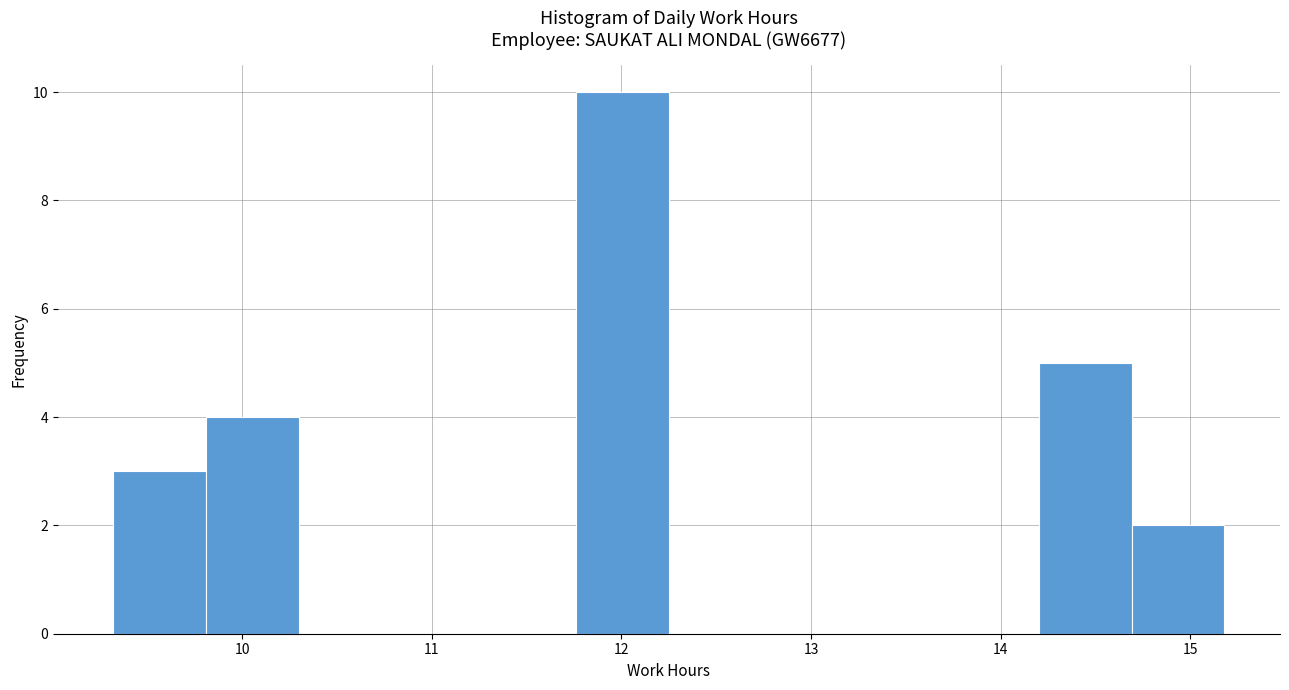

Reading left to right, transcribe this chart: for each bar, give the range it covers on the x-axis and its height. Neither the bar edges nor the heights are printed on the chart, so give them approximately, as read against the axes.

9.3 to 9.8: 3
9.8 to 10.3: 4
10.3 to 10.8: 0
10.8 to 11.3: 0
11.3 to 11.8: 0
11.8 to 12.3: 10
12.3 to 12.7: 0
12.7 to 13.2: 0
13.2 to 13.7: 0
13.7 to 14.2: 0
14.2 to 14.7: 5
14.7 to 15.2: 2